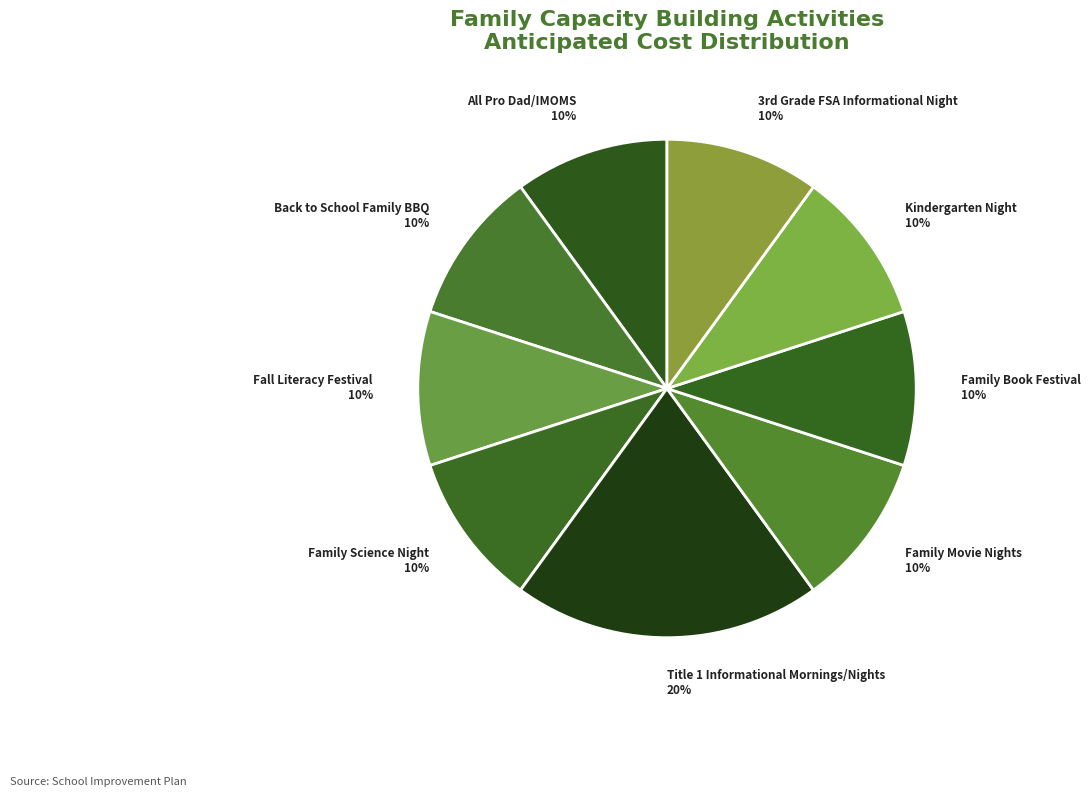

Which slice is the largest?

Title 1 Informational Mornings/Nights